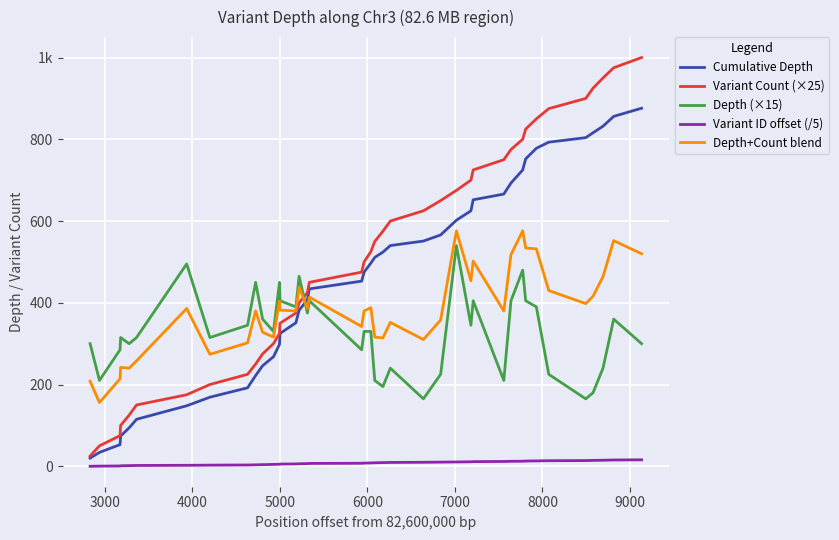

At how many categories does at least one series exceed 840?

7